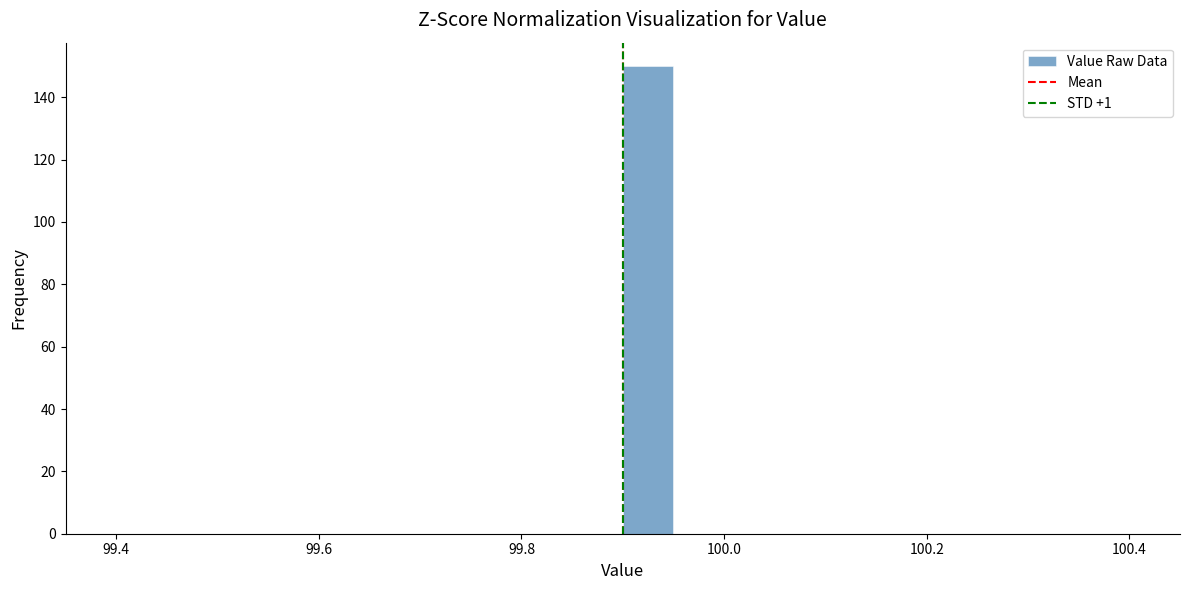

Read against the x-axis, roughly where is the centre of the tallest bar?

99.92